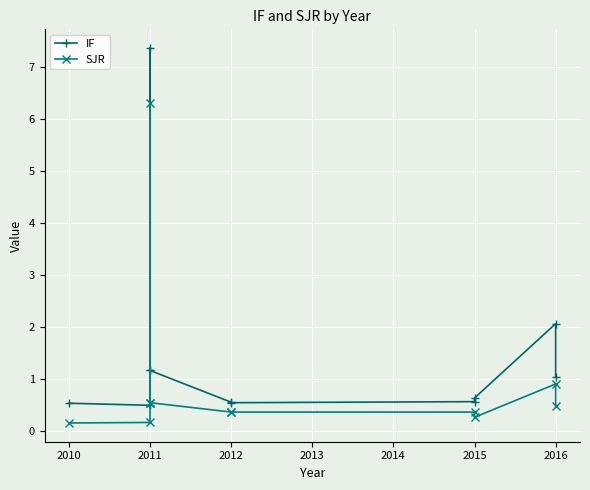

How many lines are shown in the chart?

2